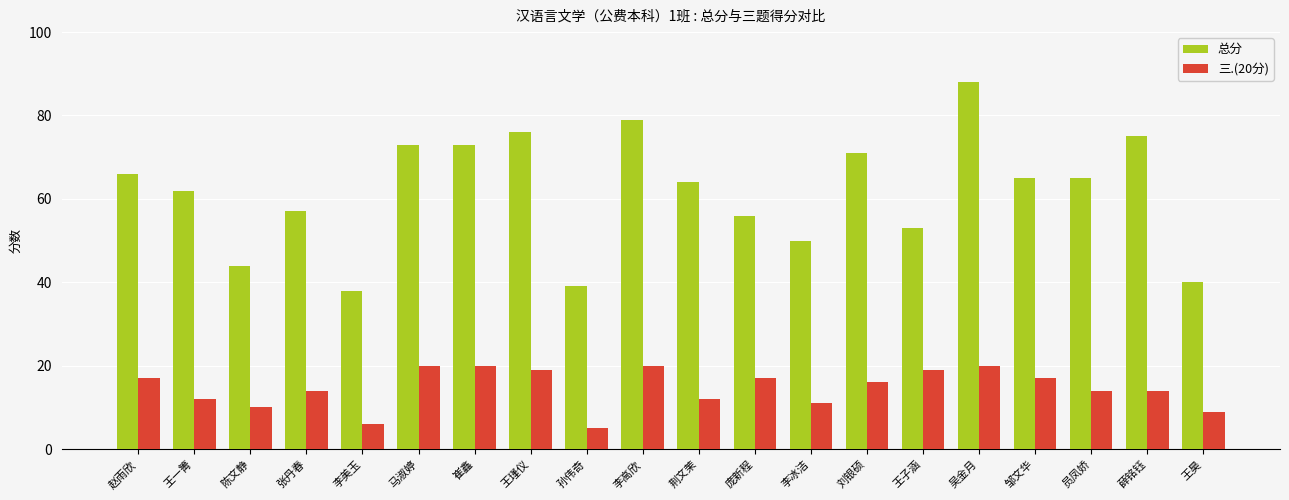

At which category is the sum across all series the highest?

吴金月